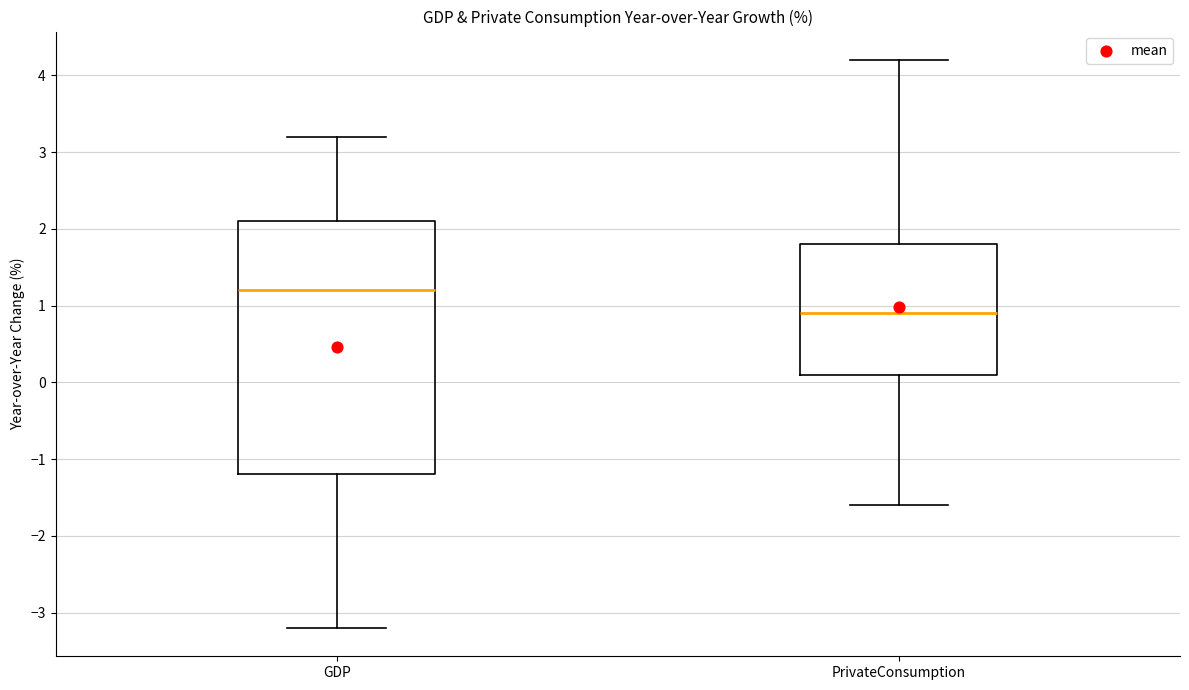

Which box has the highest median line?

GDP